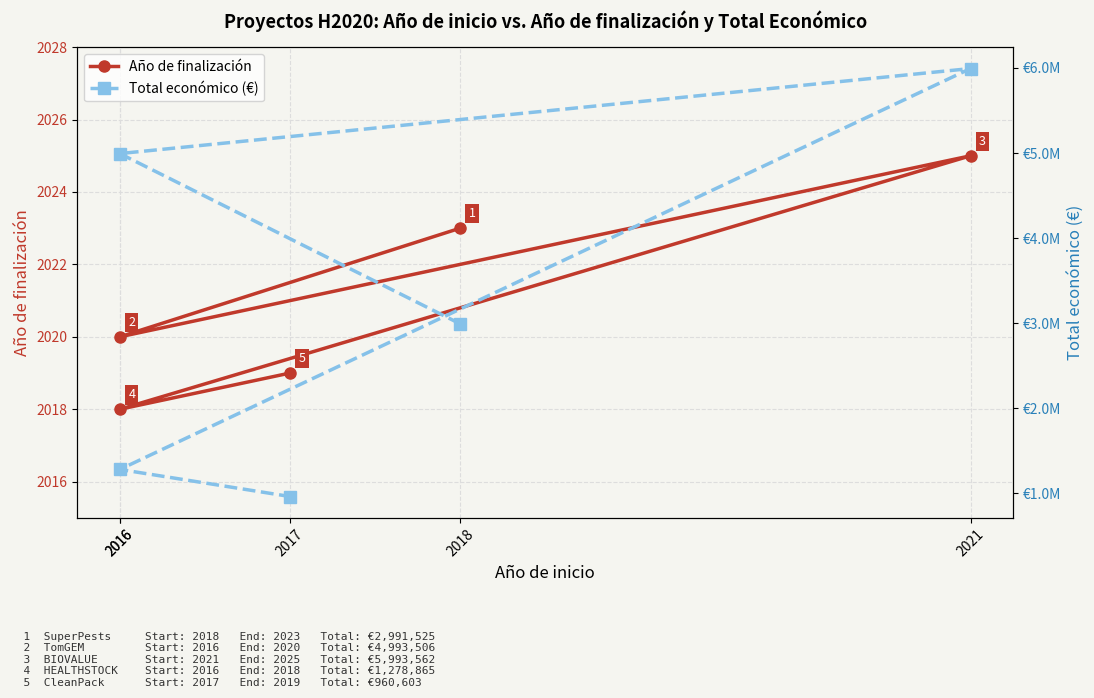

List the labels in order of Total económico (€) value, smallest first.

2017, 2016, 2018, 2016, 2021